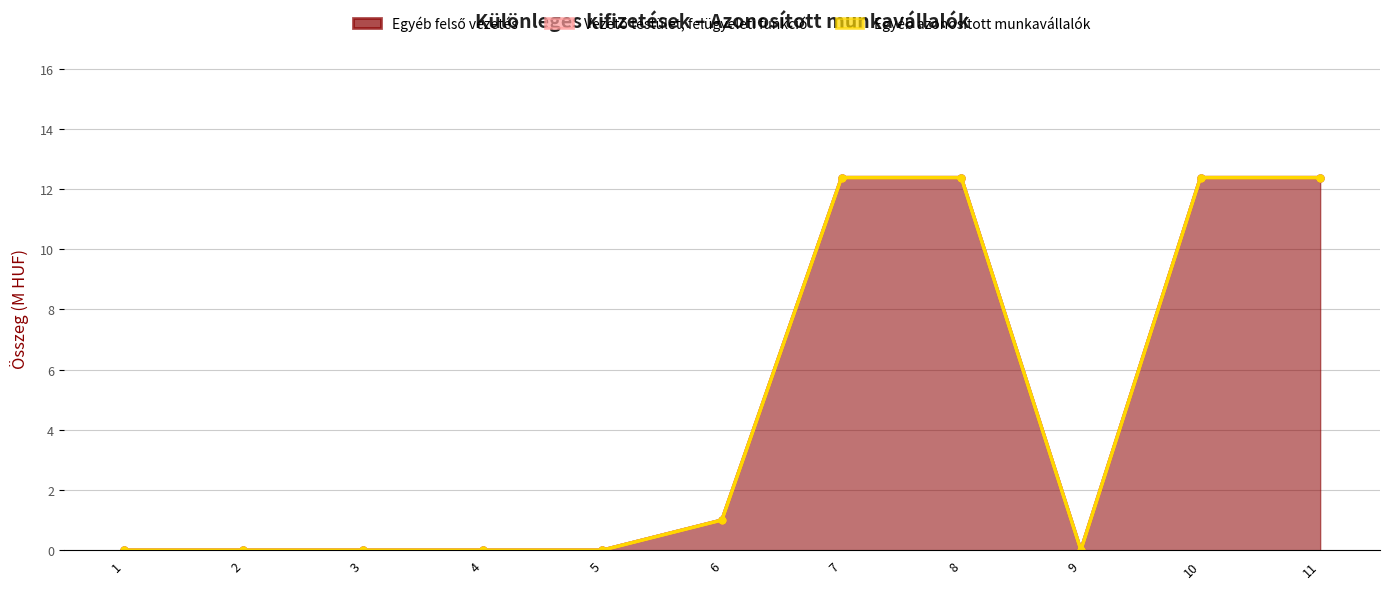

True or false: Vezető testület, felügyeleti funkció and Egyéb felső vezetés intersect in this chart.

False